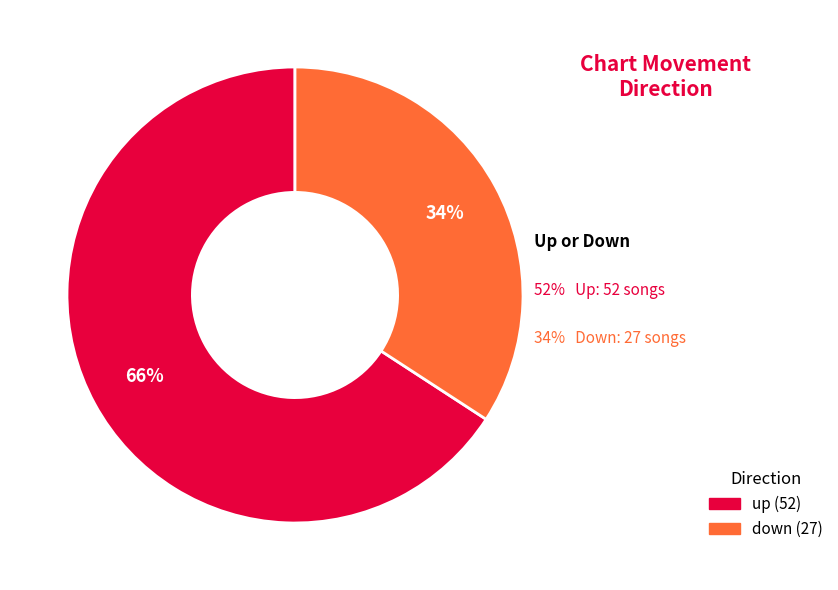

True or false: up accounts for 58% of the total.

False